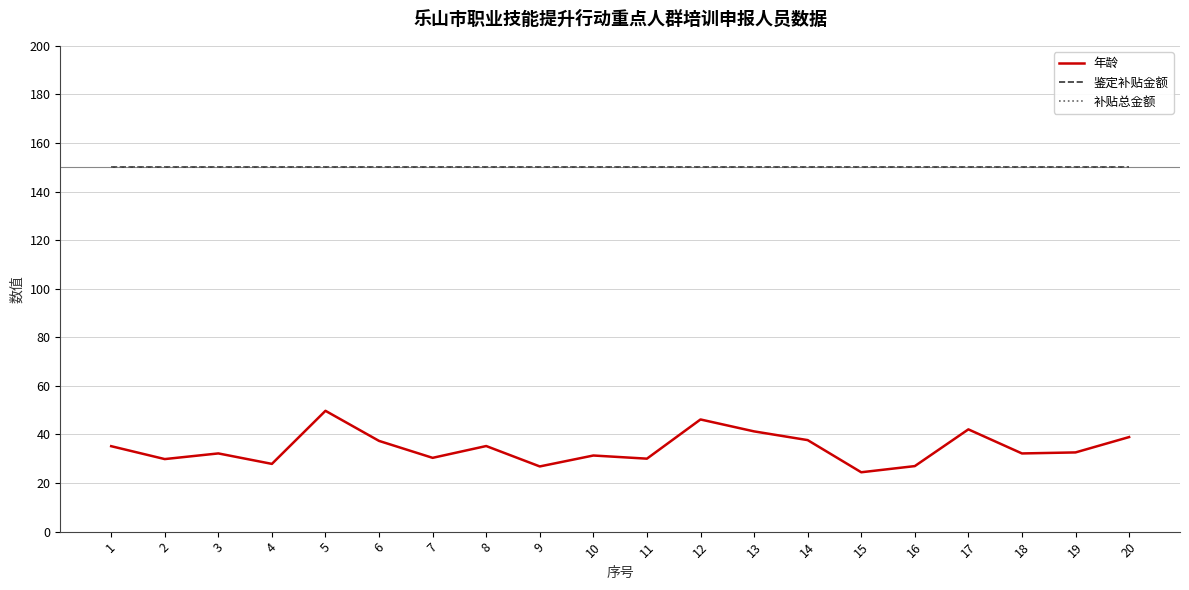

Does the chart display data point markers on the line(s)?

No